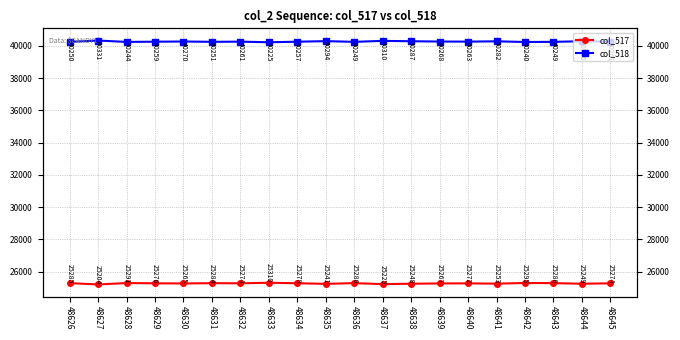

Where is the first local minimum for col_517?

48627